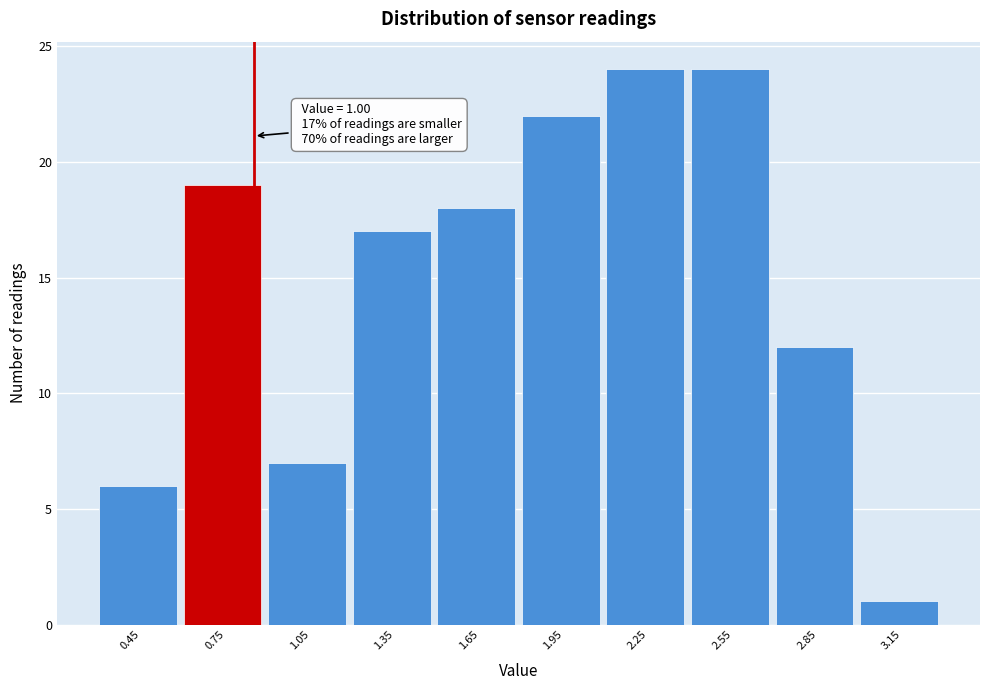

Reading right to left, what are all the values shown in this chart?

1	12	24	24	22	18	17	7	19	6